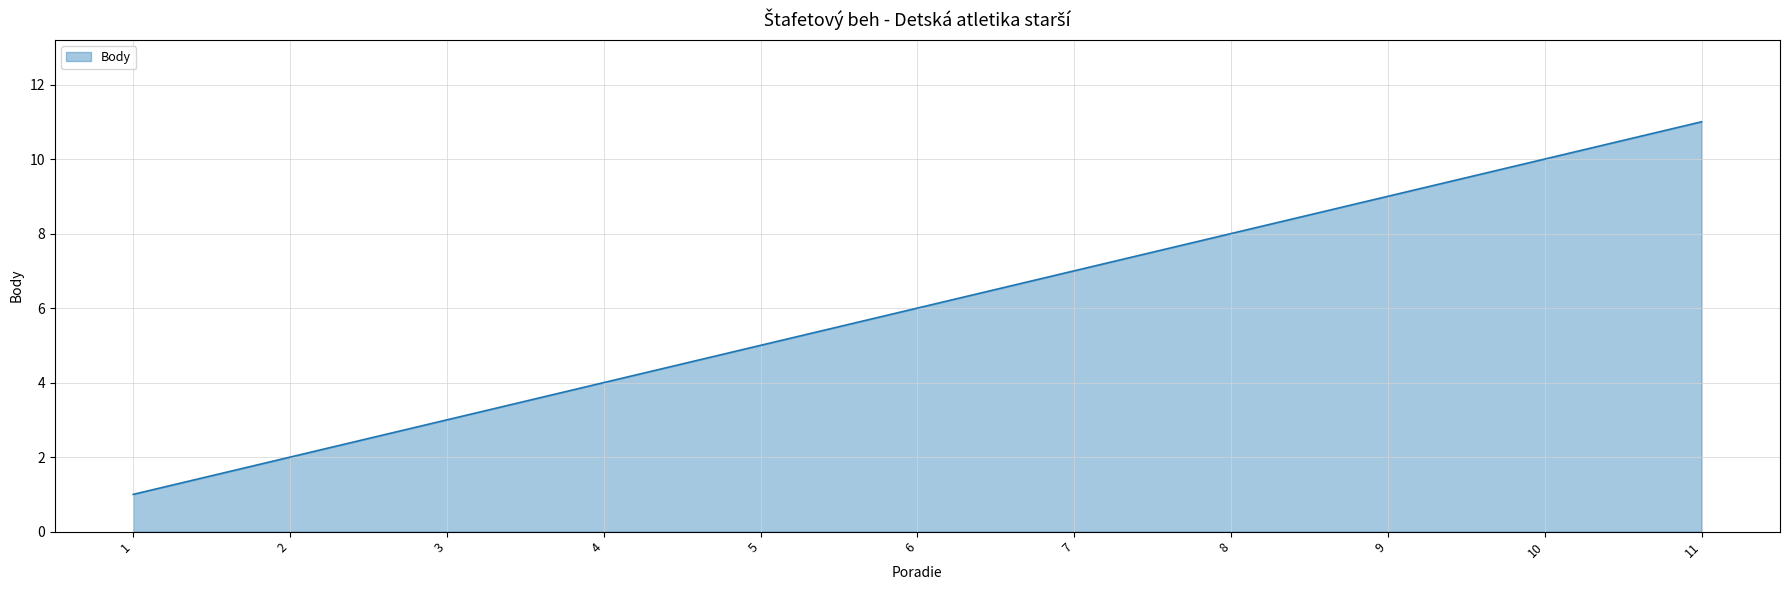

What is the change in value from 4 to 7?

+3